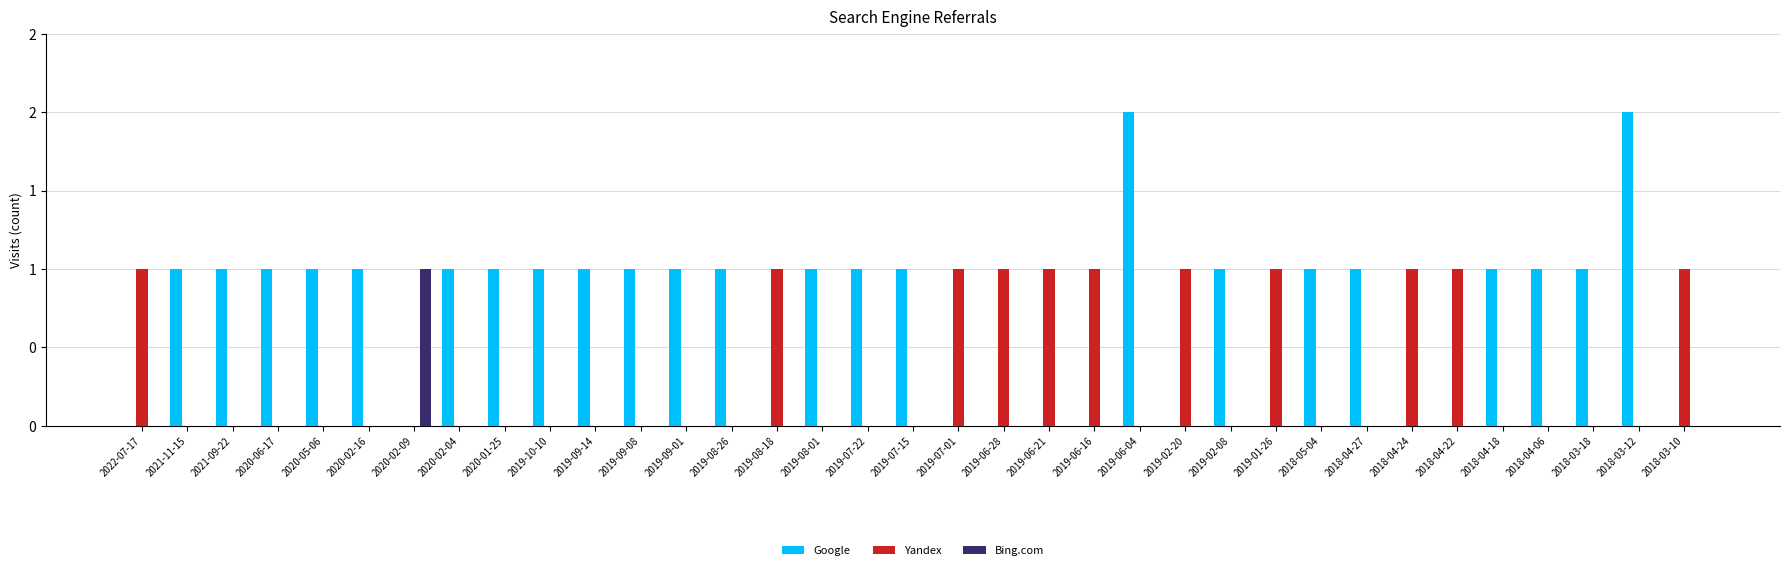

Are the bars horizontal?

No